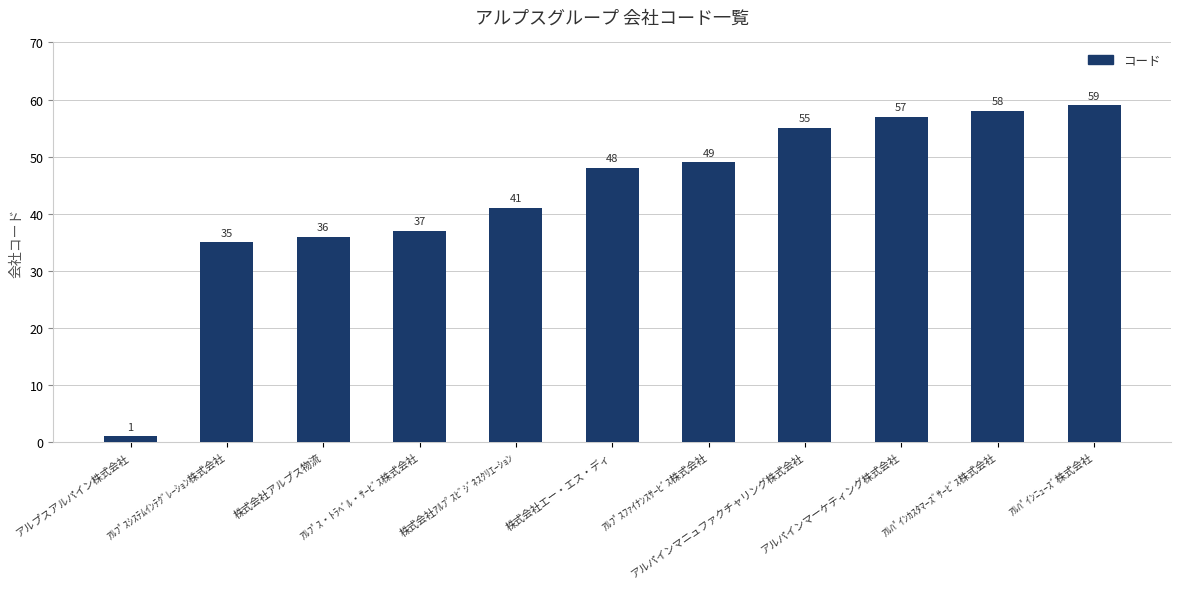

Which has a higher value, ｱﾙﾌﾟｽｼｽﾃﾑｲﾝﾃｸﾞﾚｰｼｮﾝ株式会社 or ｱﾙﾊﾟｲﾝｶｽﾀﾏｰｽﾞｻｰﾋﾞｽ株式会社?

ｱﾙﾊﾟｲﾝｶｽﾀﾏｰｽﾞｻｰﾋﾞｽ株式会社